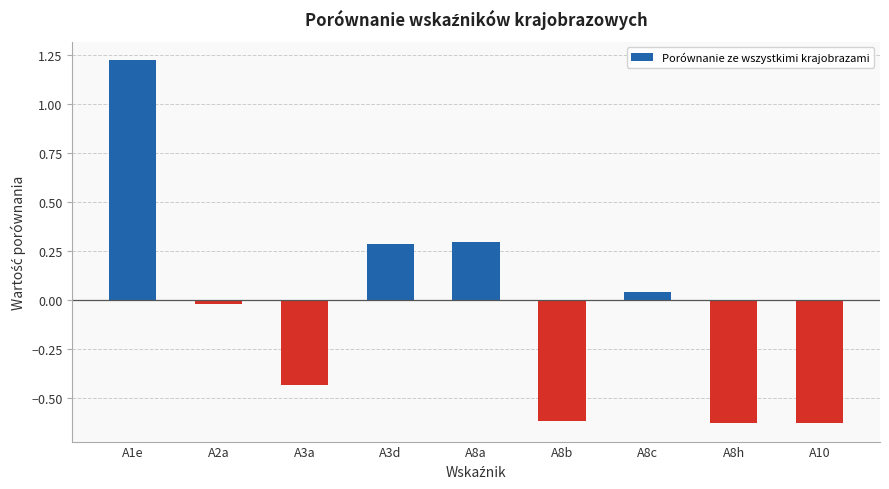

What is the label of the 7th bar from the left?

A8c